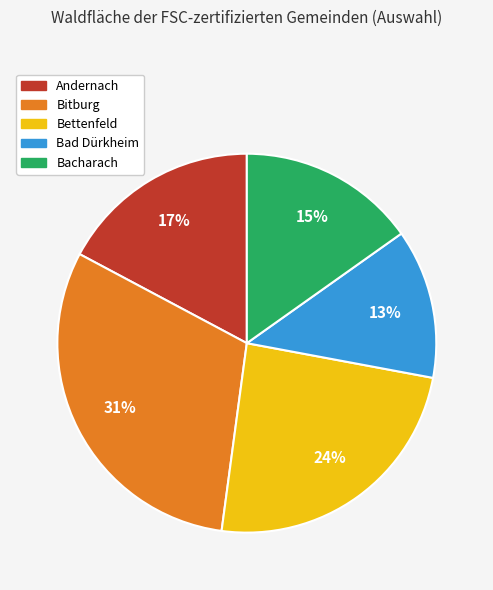

Approximately how many times larger is the value at Bacharach compared to Bettenfeld?

0.6